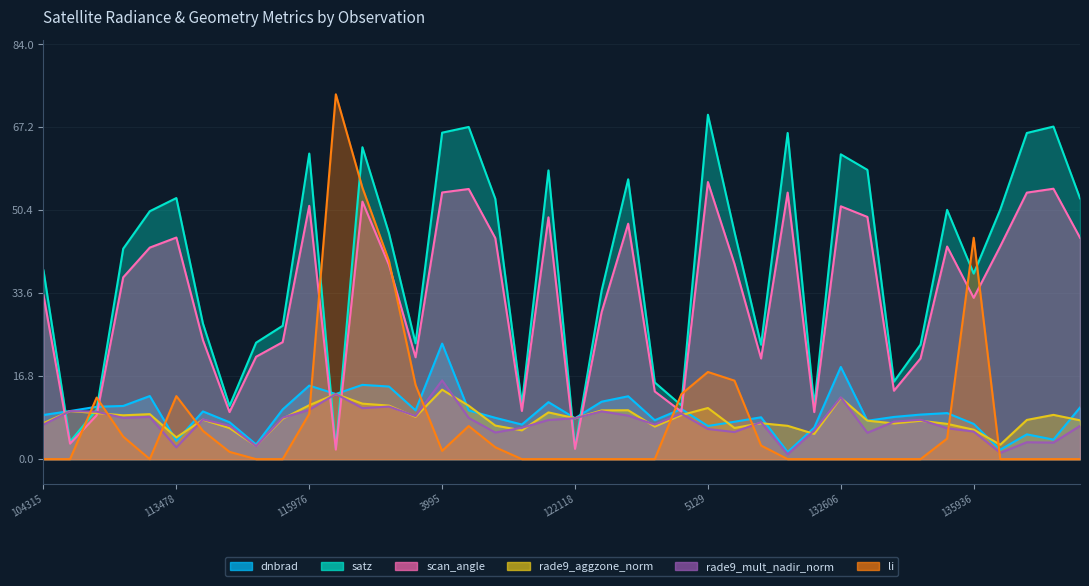

Between which two adjacent categories do scan_angle and li first intersect?

104431 and 107081